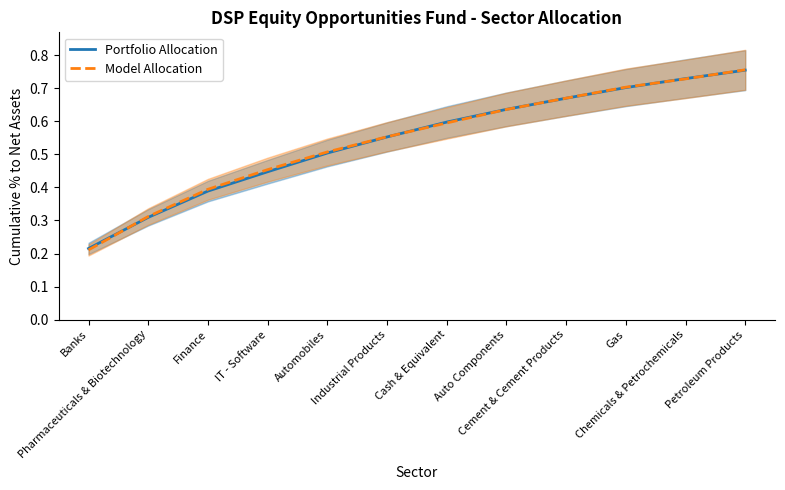

List the series in order of their peak value, highest first.

Model Allocation, Portfolio Allocation